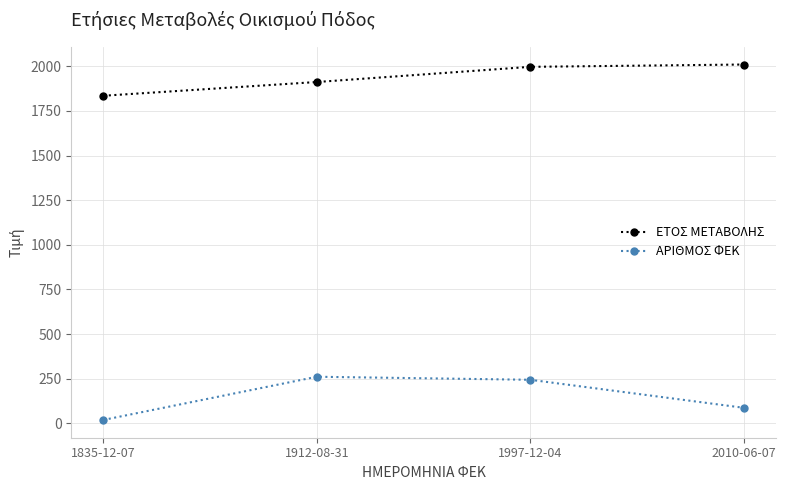

What is the sum of all ΑΡΙΘΜΟΣ ΦΕΚ values?

611